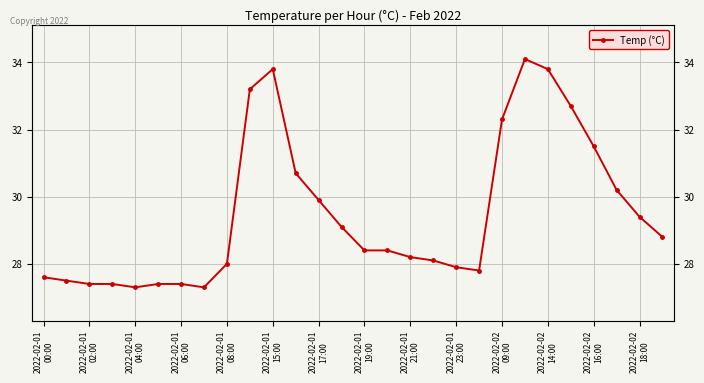

How many lines are shown in the chart?

1